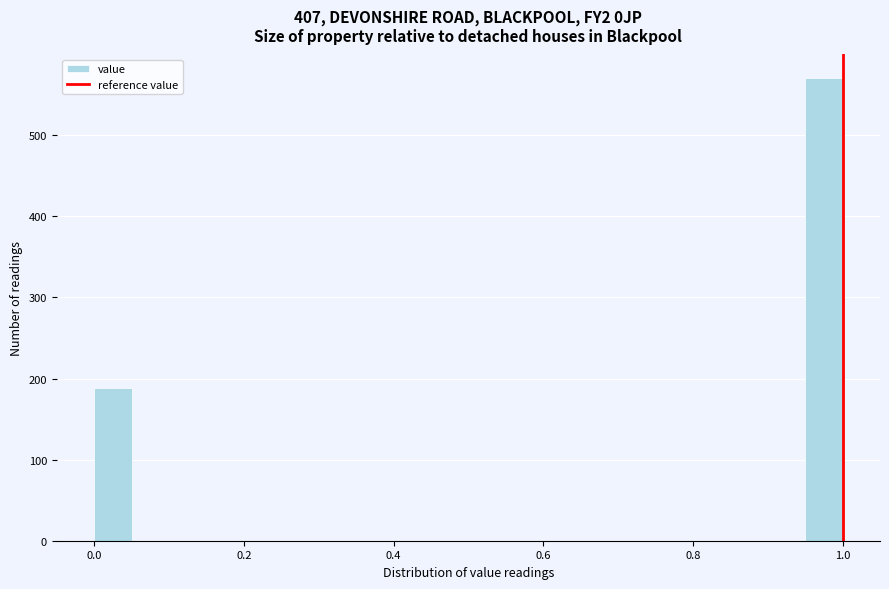

Read against the x-axis, roughly where is the centre of the tallest bar?

0.98